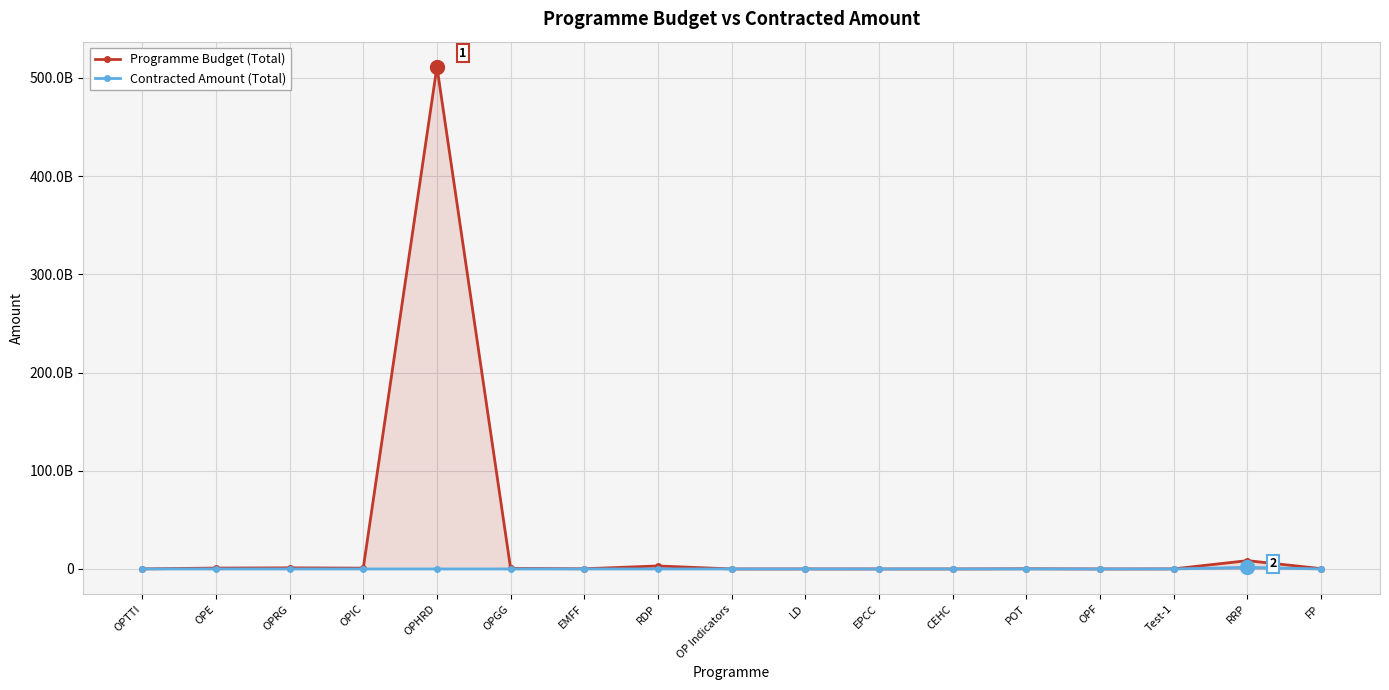

Reading left to right, transcribe all the data shown in this chart.

Programme Budget (Total): OPTTI=61926152.1	OPE=905281731.8	OPRG=1128432709.4	OPIC=840156402.6	OPHRD=511343030836.0	OPGG=552450882.8	EMFF=215344710.8	RDP=3051955579.4	OP Indicators=15436413.2	LD=43979444.7	EPCC=14082136.6	CEHC=11764706.0	POT=209389938.3	OPF=12331208.7	Test-1=82317992.9	RRP=8465950680.2	FP=319625584.6
Contracted Amount (Total): OPTTI=21514601.5	OPE=17414208.8	OPRG=5062873.8	OPIC=13848294.5	OPHRD=6892251.9	OPGG=22884227.1	EMFF=6766682.9	RDP=8919214.9	OP Indicators=10502360.7	LD=776909.8	EPCC=106220.9	CEHC=28947904.5	POT=22372058.2	OPF=1549039.0	Test-1=227035.5	RRP=1675260901.1	FP=4661779.9